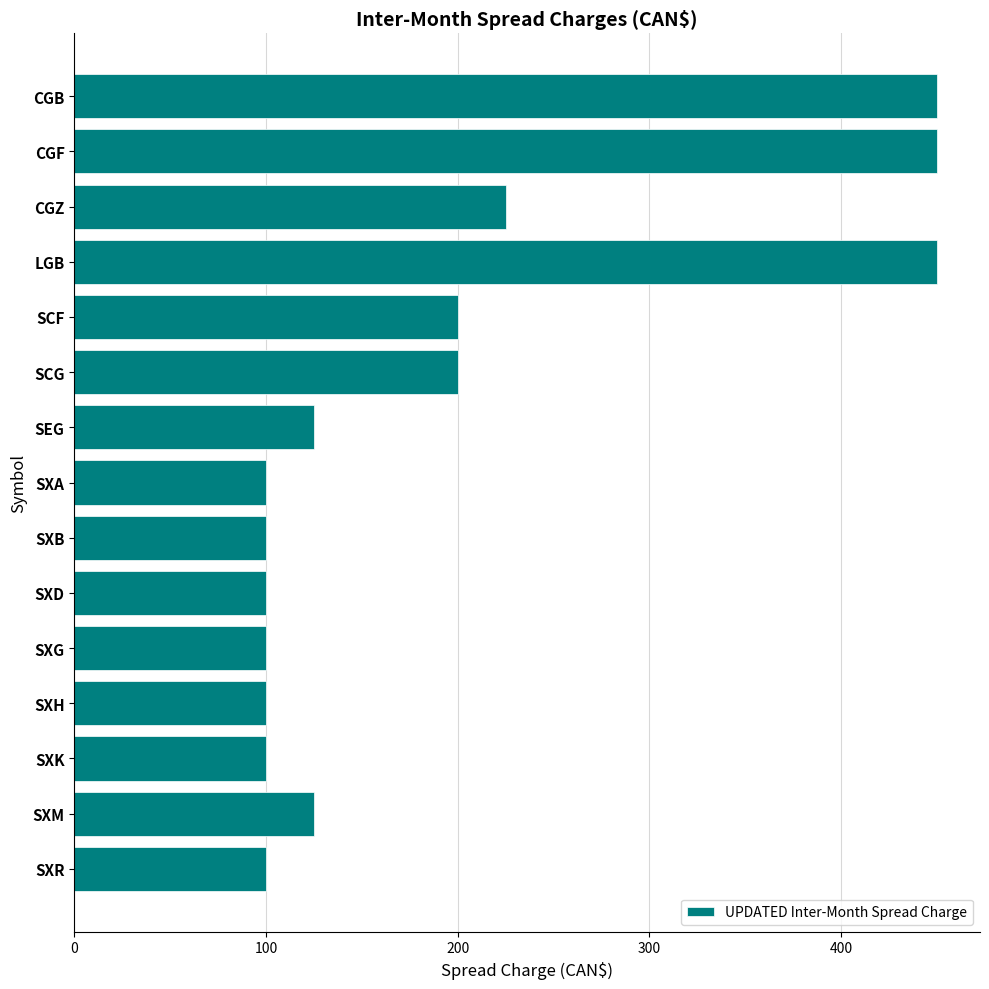

What is the label of the 11th bar from the bottom?

SCF